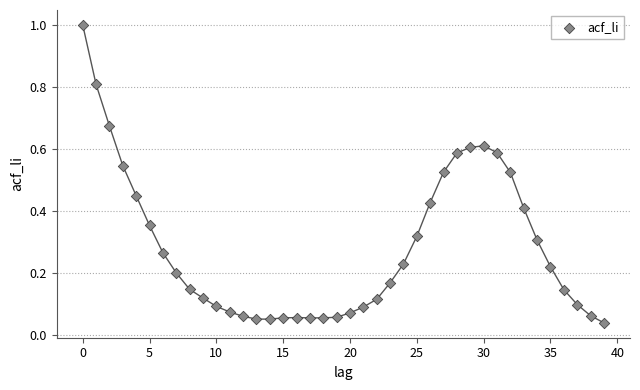

What is the range of Y values (max minus min)?

1.0